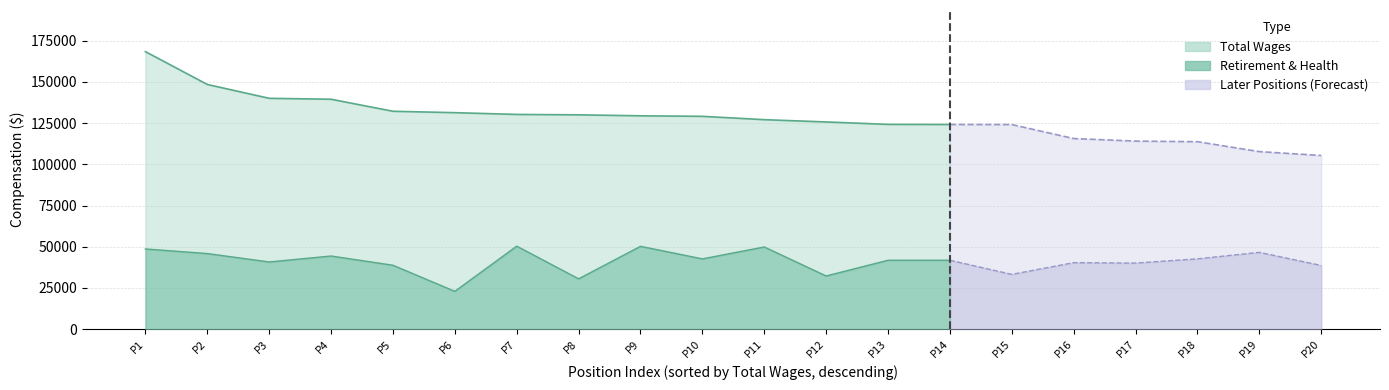

How many interior local peaks does the retirement_health series have?

7